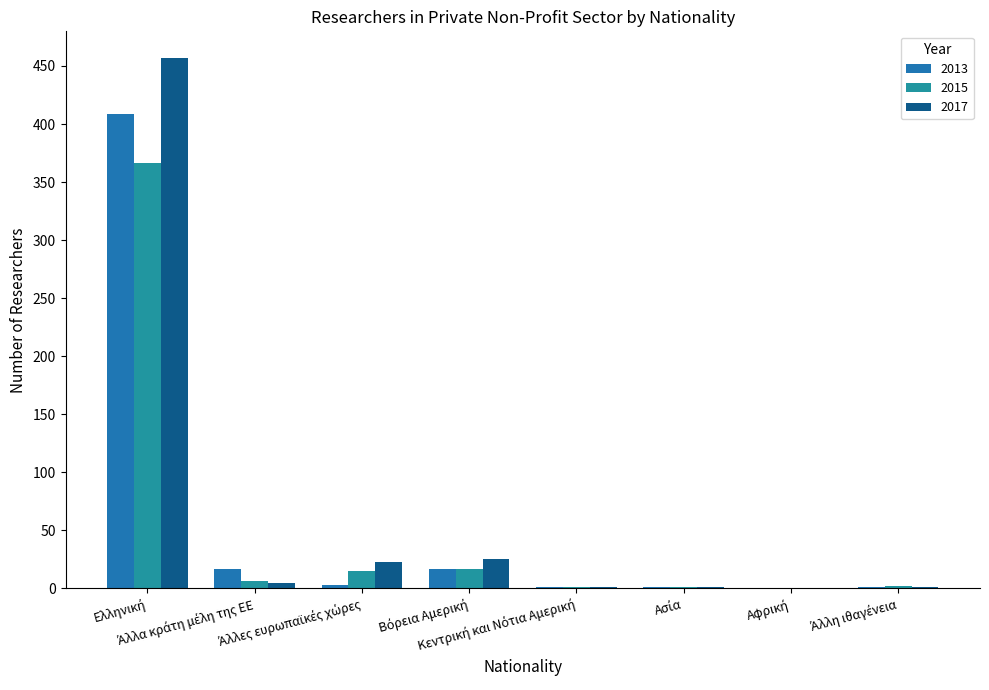

Is the value of 2017 at Άλλα κράτη μέλη της ΕΕ greater than the value of 2013 at Ελληνική?

No